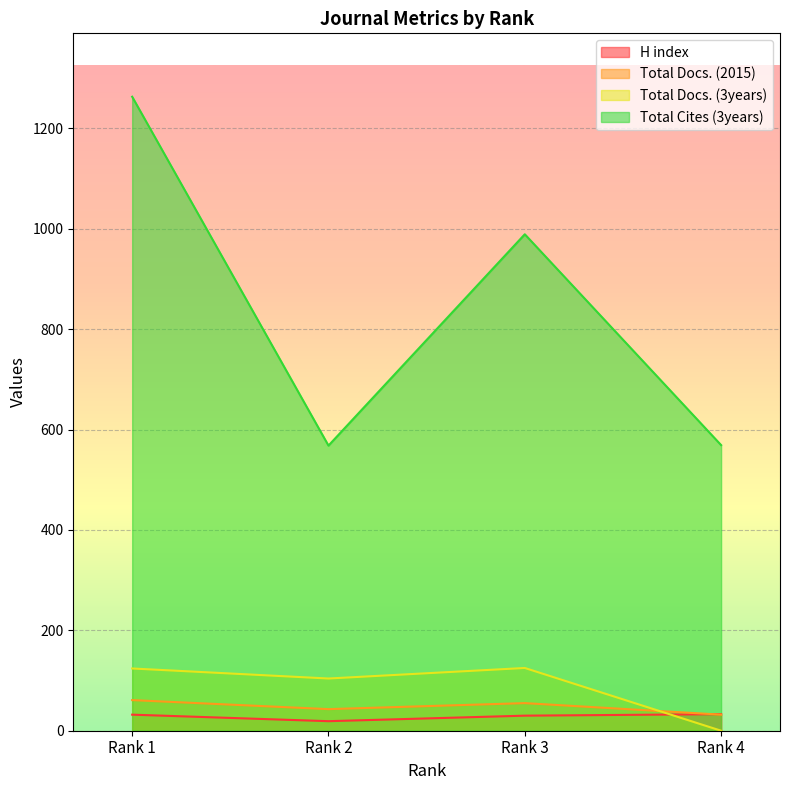

What are all the series names shown in the legend?

H index, Total Docs. (2015), Total Docs. (3years), Total Cites (3years)